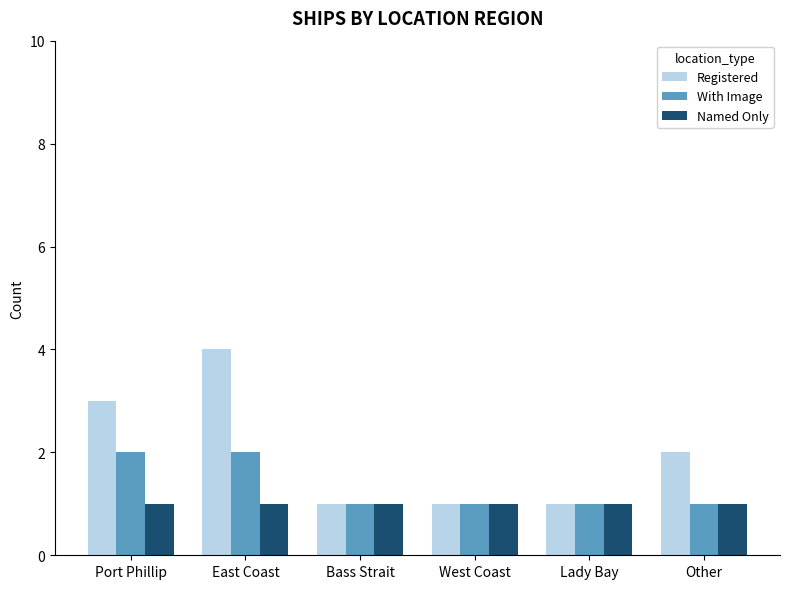

The With Image series shows 1 at Other. True or false?

True